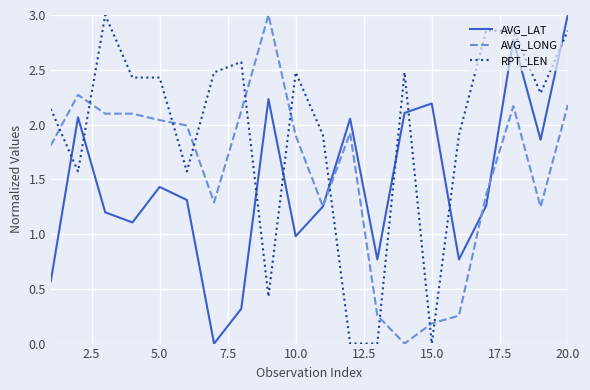

What is the maximum value shown in the chart?

3.0